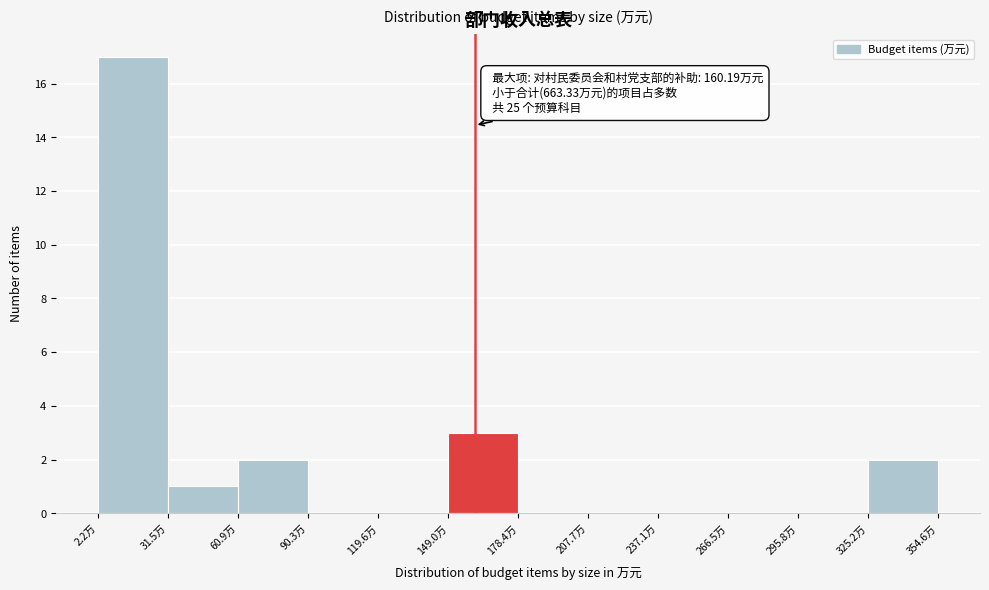

Over which range of the x-axis is the bar tallest?

0 to 30